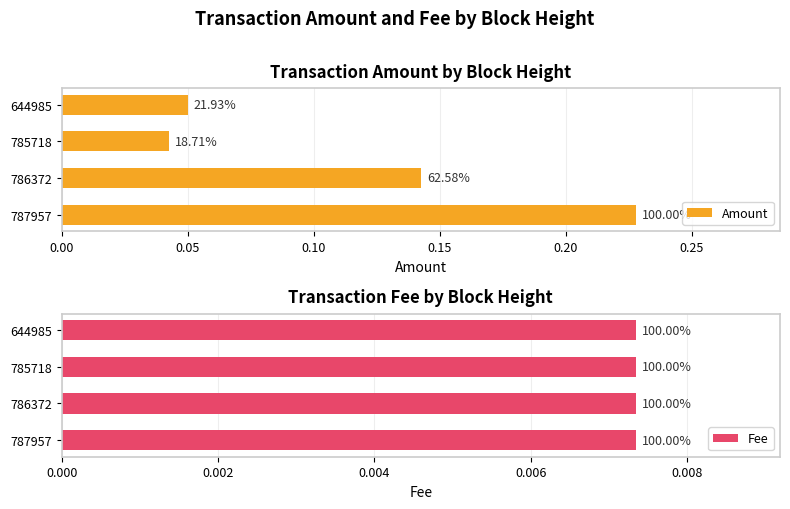

Does the chart contain stacked bars?

No